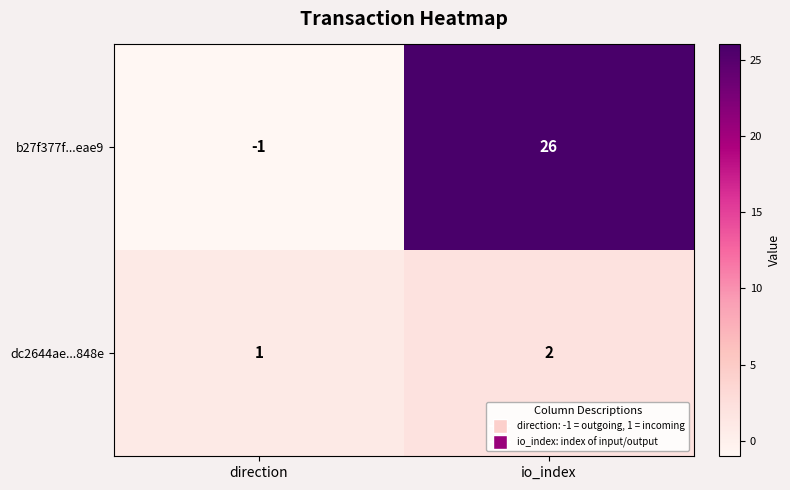

At how many categories does at least one series exceed 16?

1